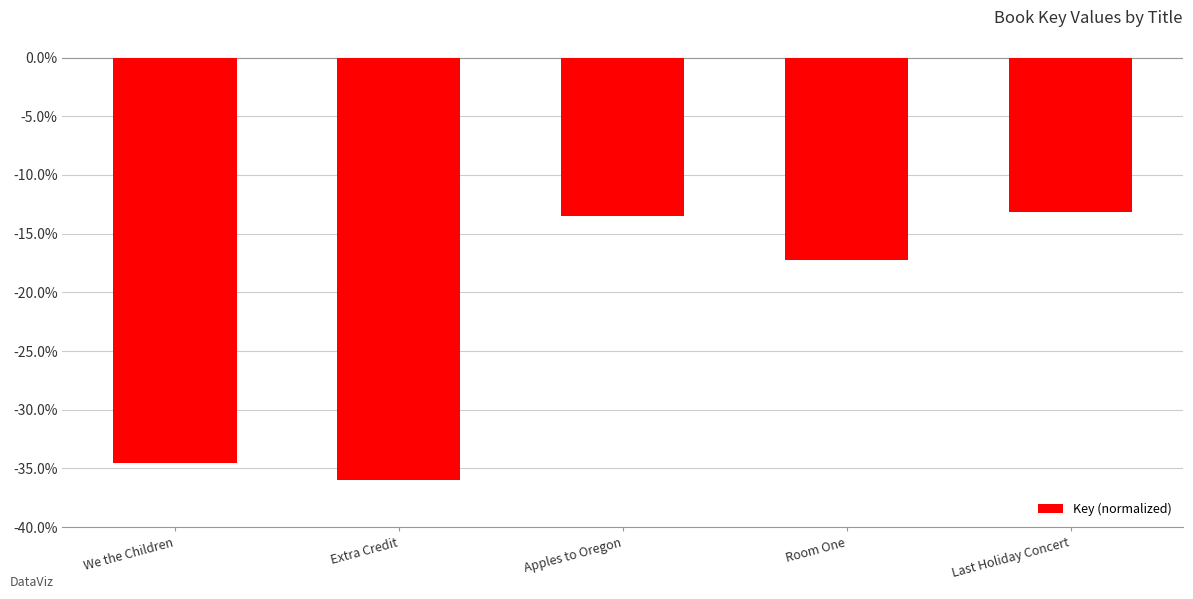

Is it true that the value at Apples to Oregon is -13.5?

True